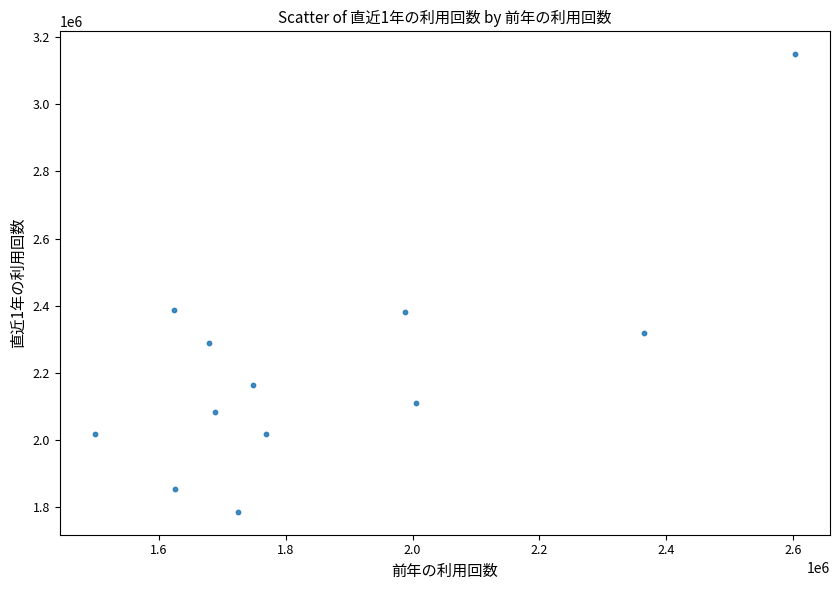

What is the range of Y values (max minus min)?

1364373